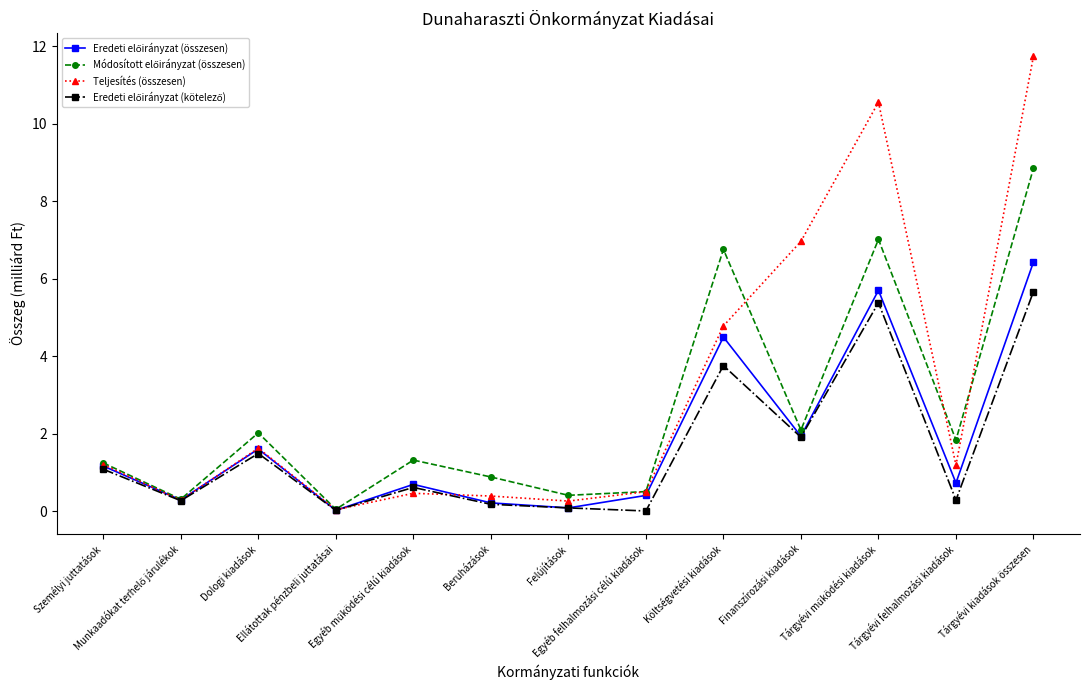

How many lines are shown in the chart?

4